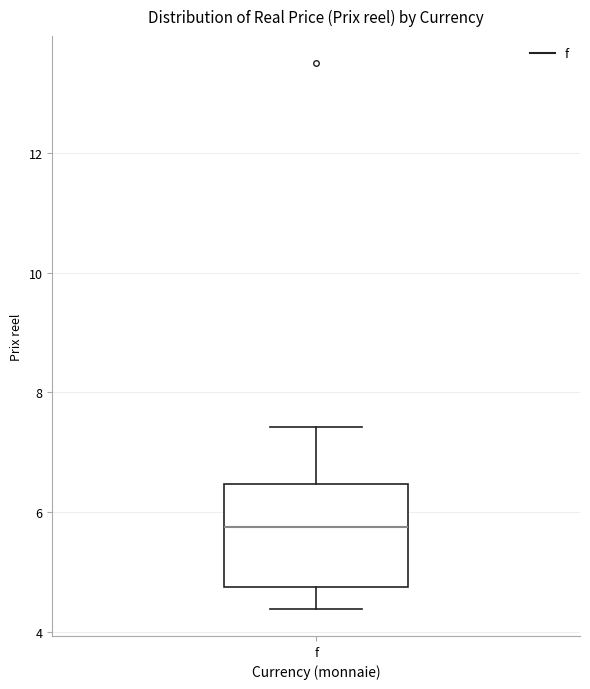

Where does the lower whisker of the box for f end on the y-axis? The values are not printed on the chart, so give them approximately, as read against the axis.

4.4